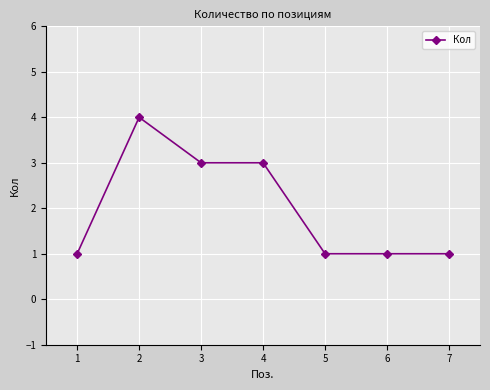

What is the sum of all values?

14